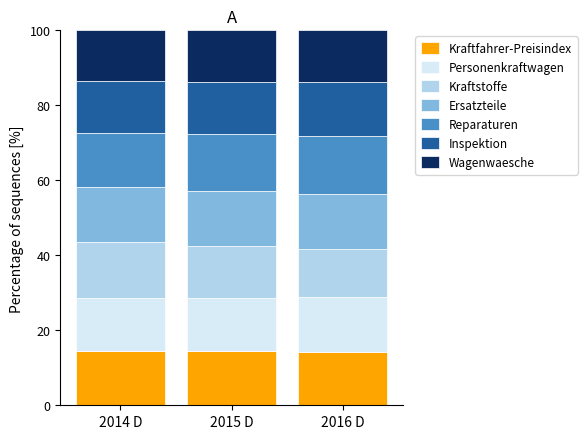

What is the highest value of the Kraftfahrer-Preisindex series?

14.5